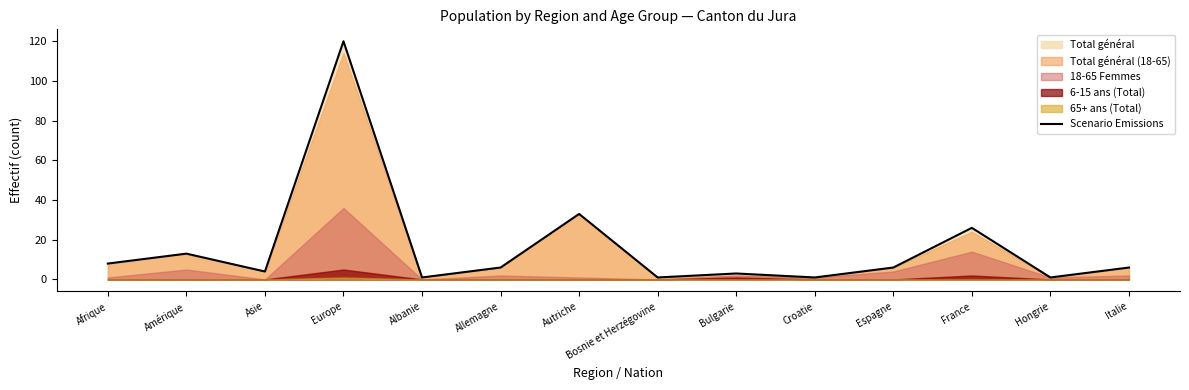

Between Bulgarie and Allemagne, which is larger?

Allemagne